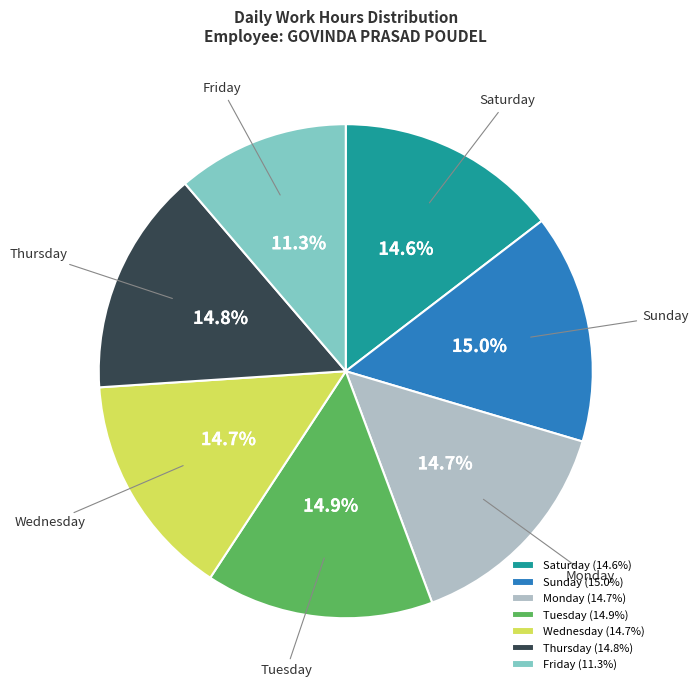

How many slices are in this pie chart?

7